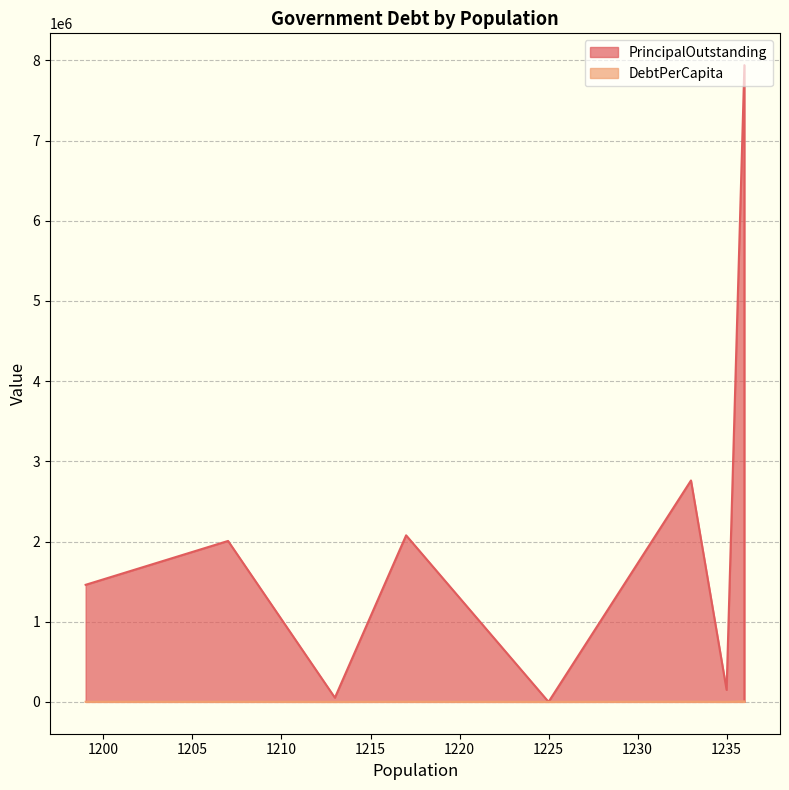

What is the spread (max minus min) of values at Kempner?

149878.5